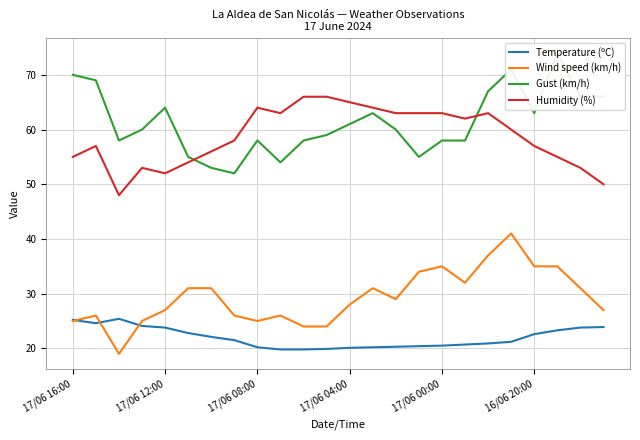

True or false: Temperature (ºC) and Humidity (%) cross at least once.

False